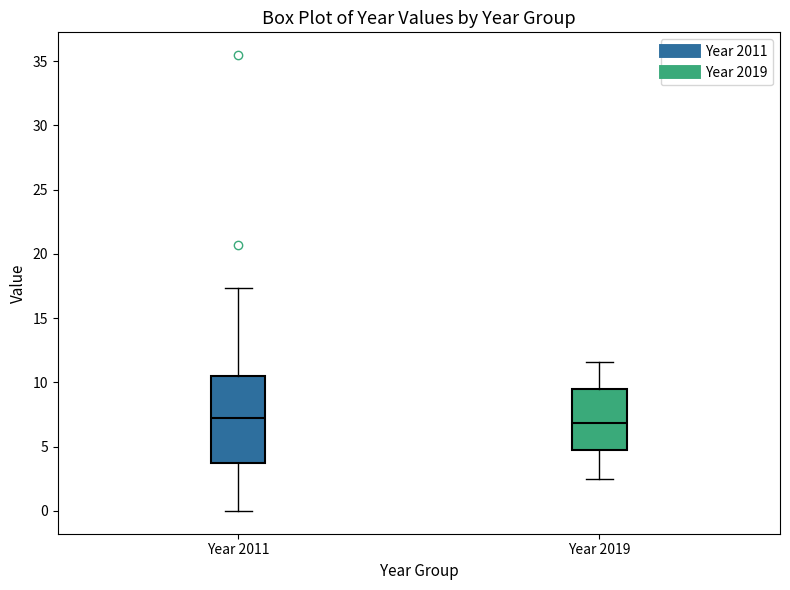

Reading left to right, transcribe this box plot: for each box, give where its median line is, the range the box spans, and where its two whiskers end, as read against the y-axis. The values are not printed on the chart, so give them approximately, as read against the axis.

Year 2011: median 7.0, box 3.5 to 10.5, whiskers 0.0 to 17.5
Year 2019: median 7.0, box 5.0 to 9.5, whiskers 2.5 to 11.5